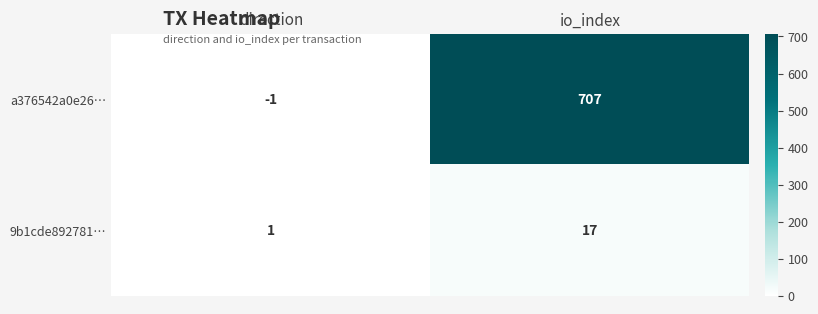

At direction, list the series in order from largest to smallest.

9b1cde892781…, a376542a0e26…